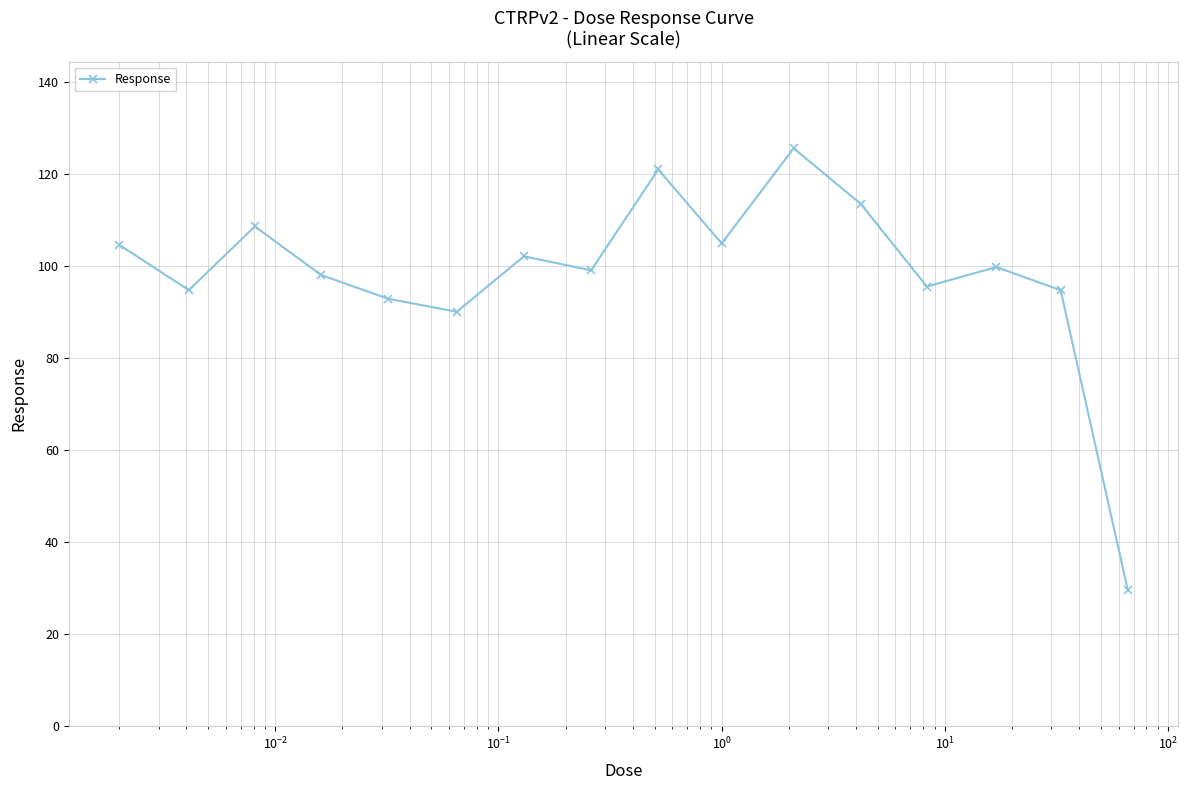

How many points are higher than both their immediate neighbors (excluding endpoints)?

5